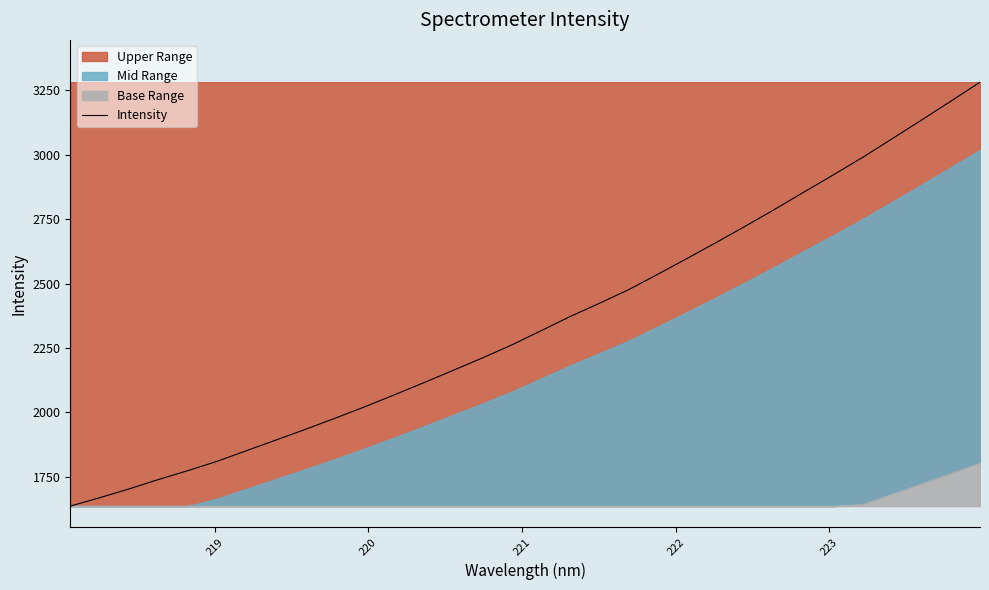

What is the minimum value for Intensity?

1636.7